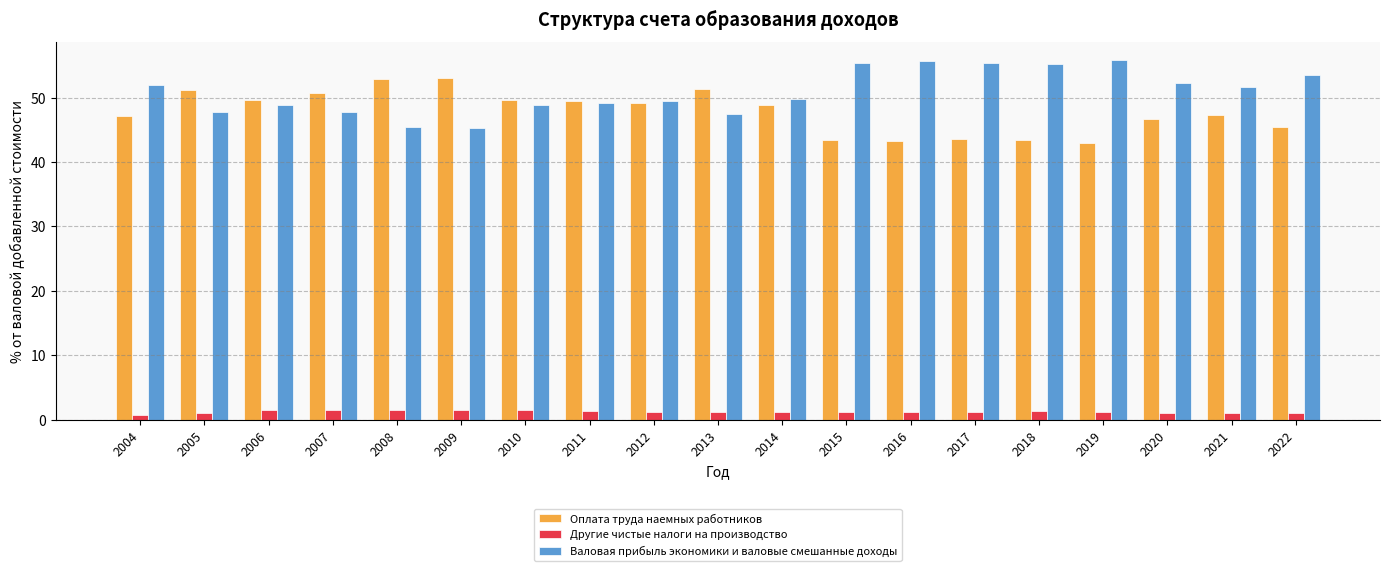

Is the value of Валовая прибыль экономики и валовые смешанные доходы at 2017 greater than the value of Оплата труда наемных работников at 2020?

Yes